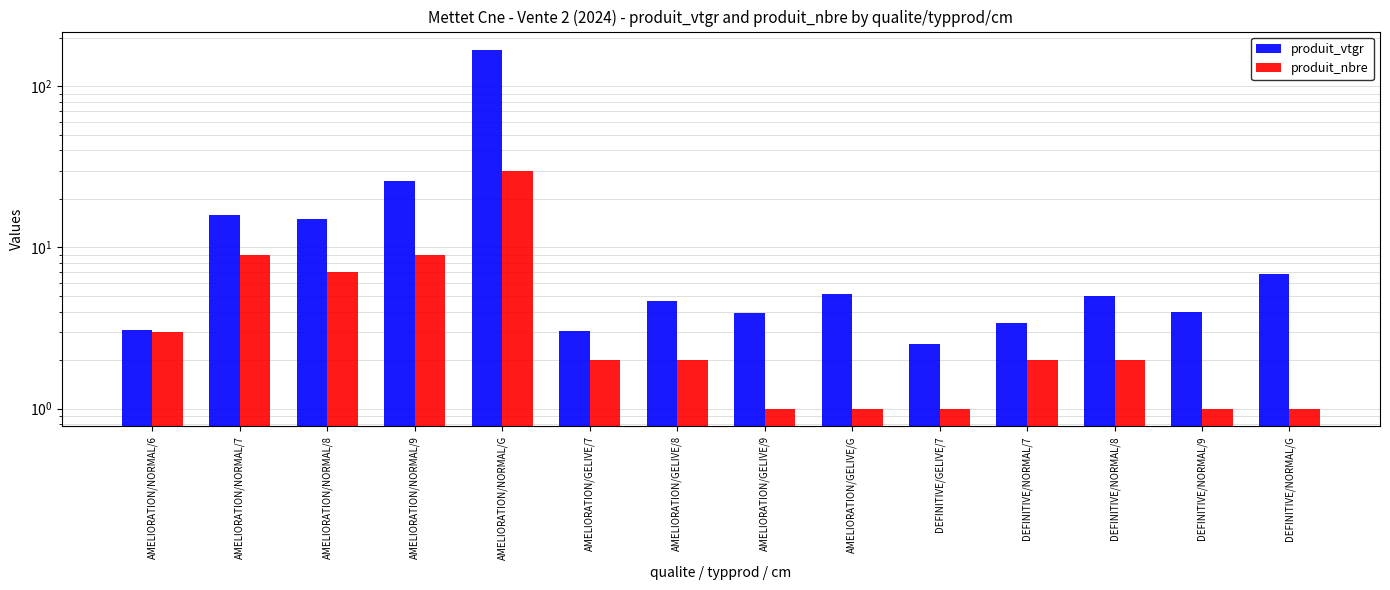

How many bars are there in total?

28